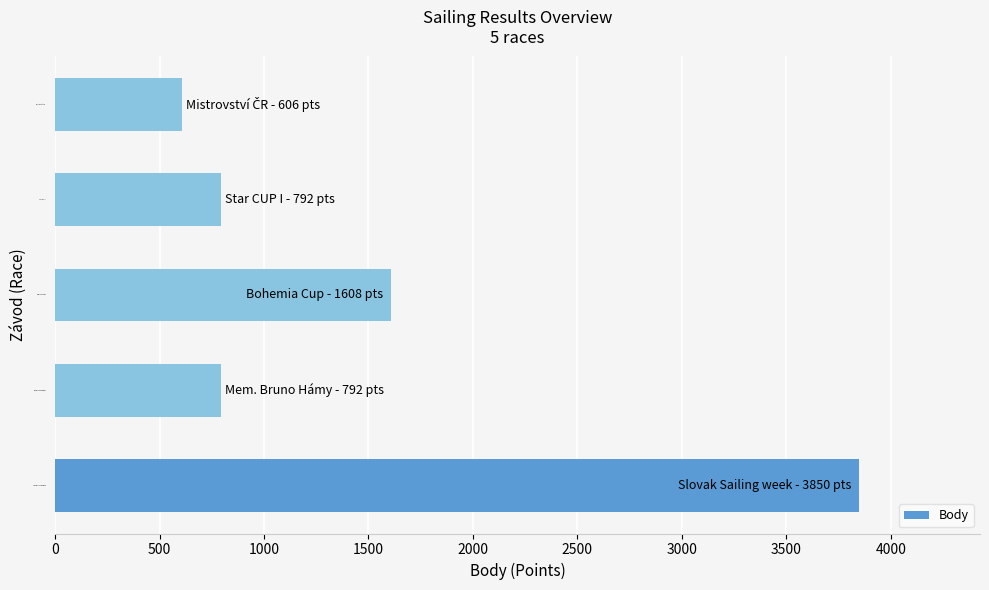

Where is the data nearest to the value 2228?

Bohemia Cup